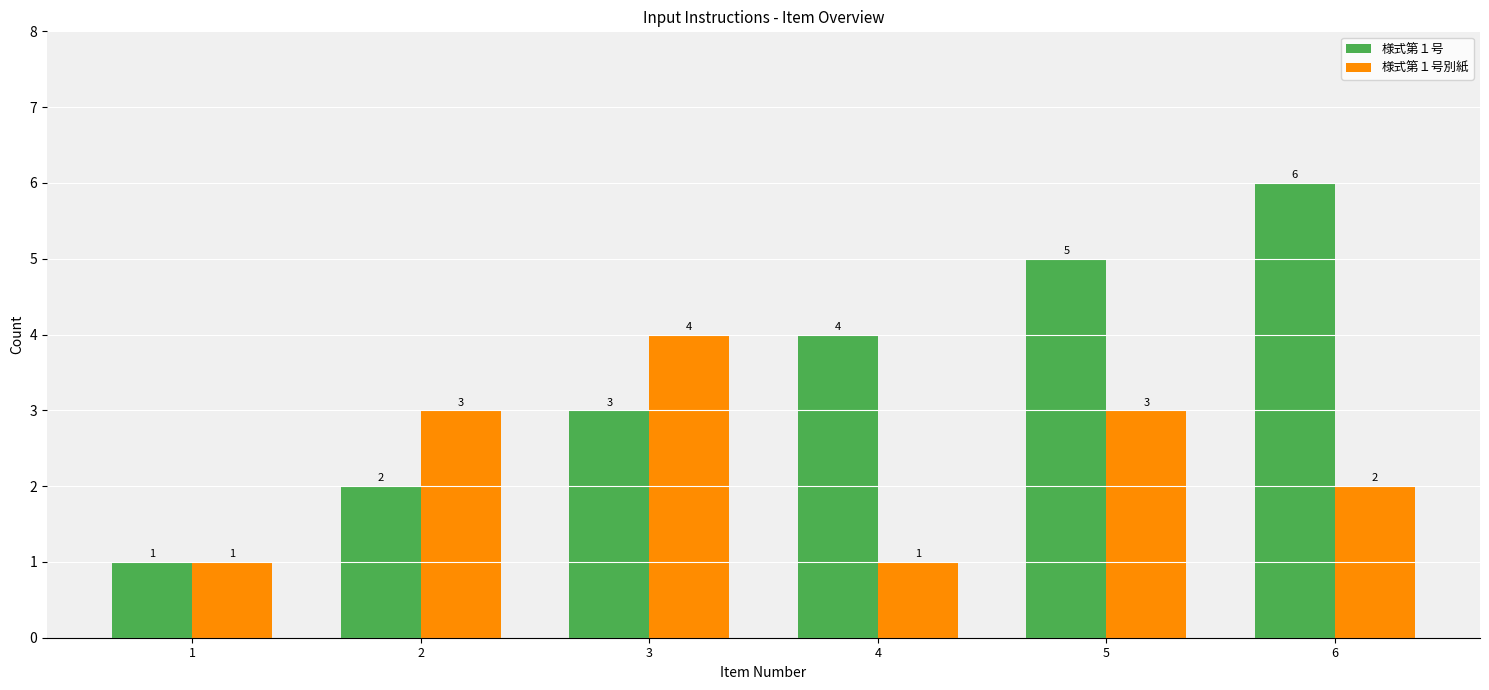

Rank the series by their maximum value, from lowest to highest.

様式第１号別紙, 様式第１号